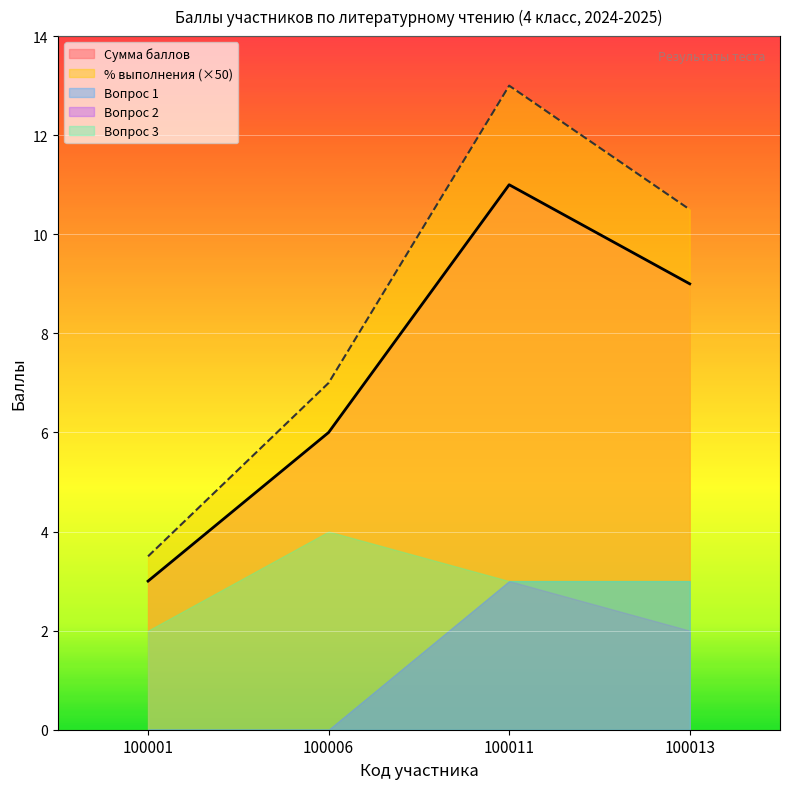

Which category has the lowest value in the % выполнения series?

100001